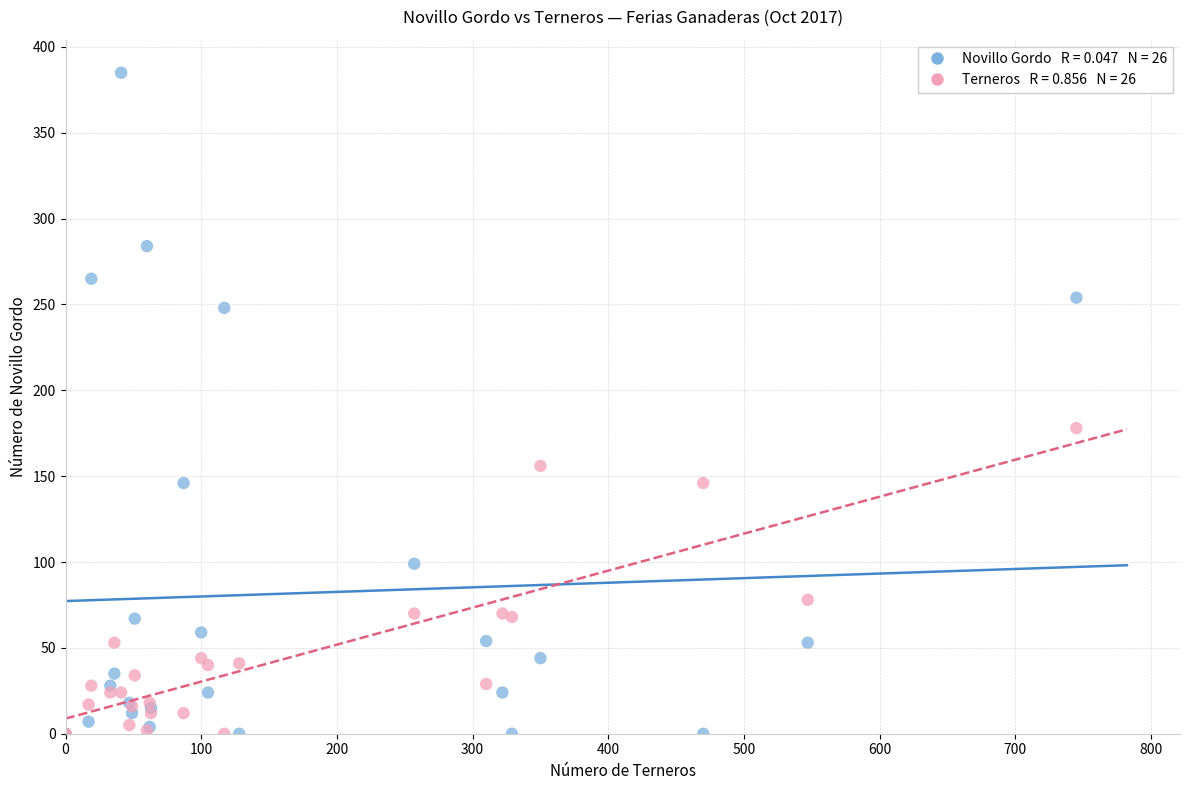

Across all series, what Y value is closest to 192?

178